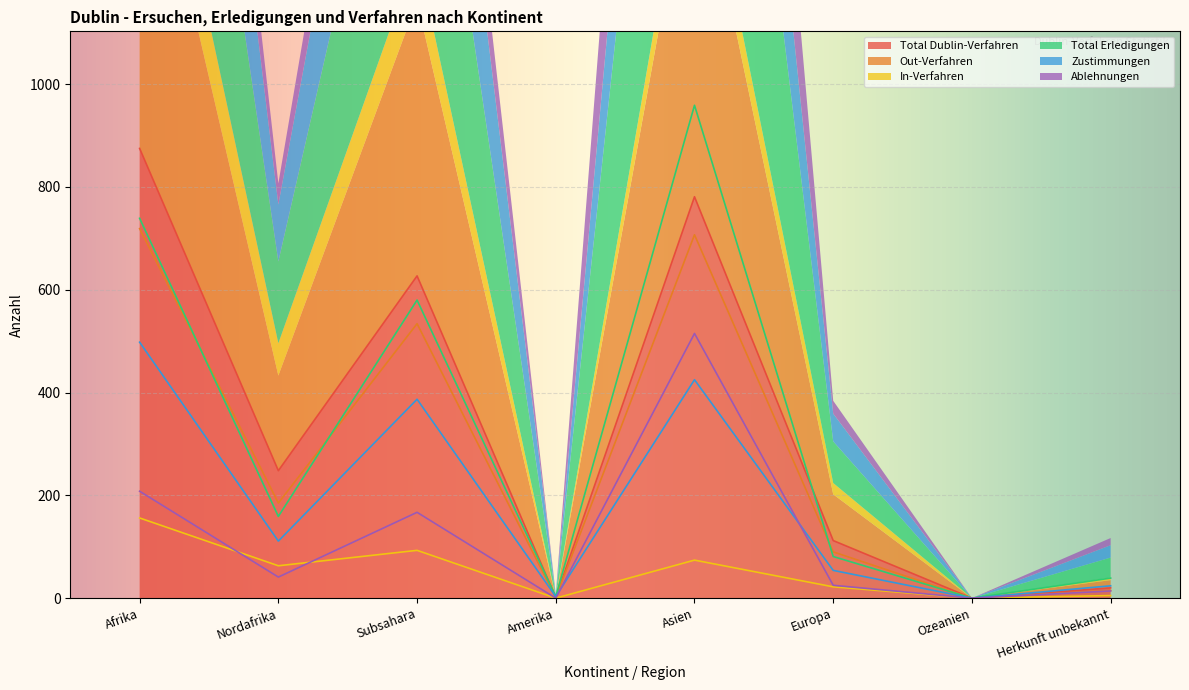

Reading right to left, transcribe all the data shown in this chart.

Total Dublin-Verfahren: 20	0	112	781	1	627	248	875
Out-Verfahren: 15	0	90	707	1	534	185	719
In-Verfahren: 5	0	22	74	0	93	63	156
Total Erledigungen: 39	0	81	959	3	580	159	739
Zustimmungen: 24	0	54	425	3	387	111	498
Ablehnungen: 14	0	25	515	0	167	41	208